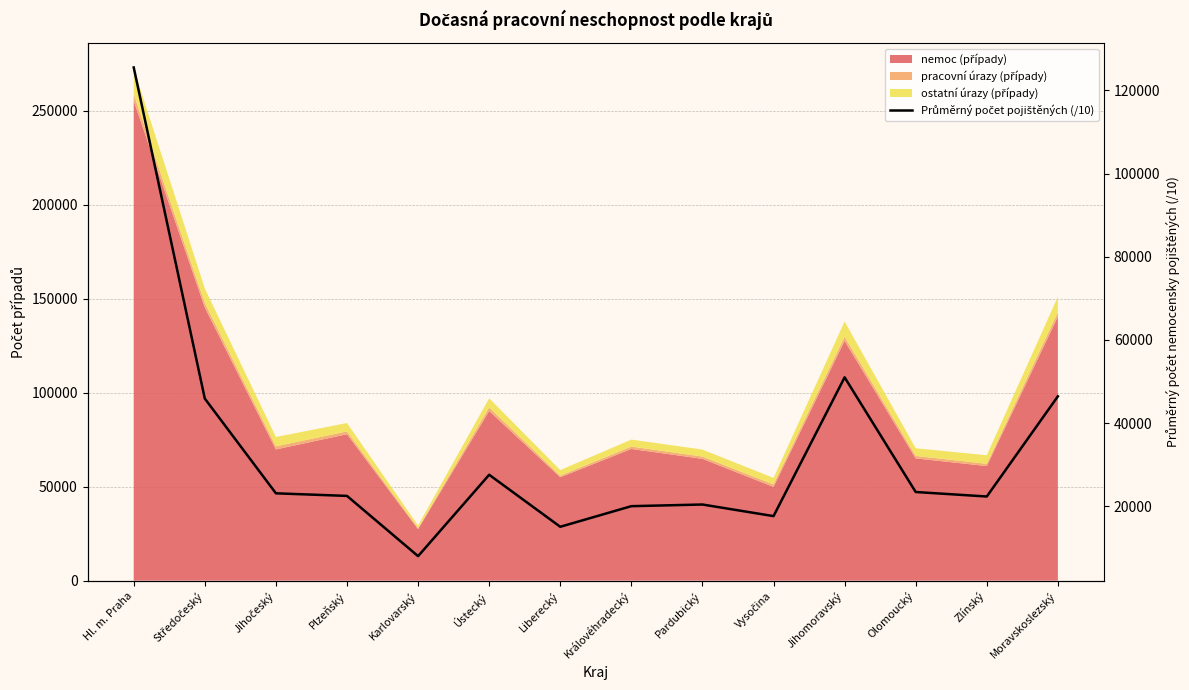

Between Jihočeský and Vysočina, which is larger?

Jihočeský